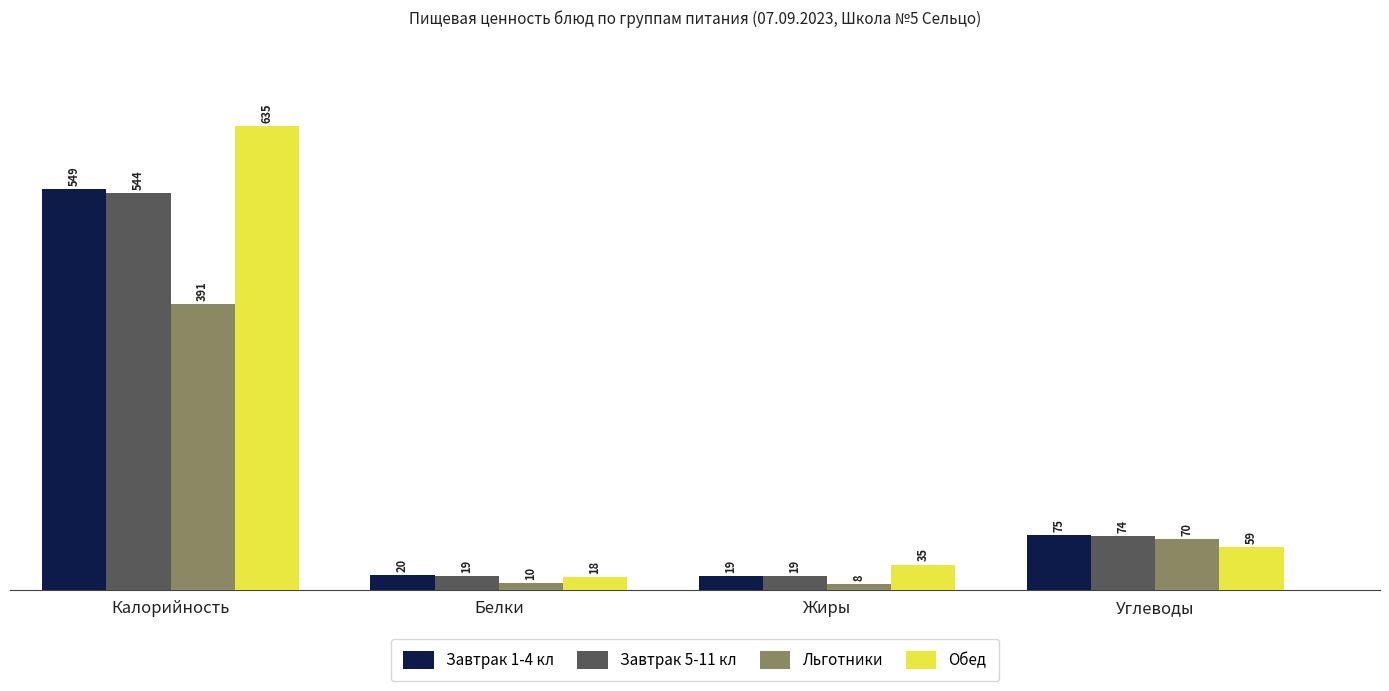

True or false: Завтрак 5-11 кл has a value of 19 at Жиры.

True